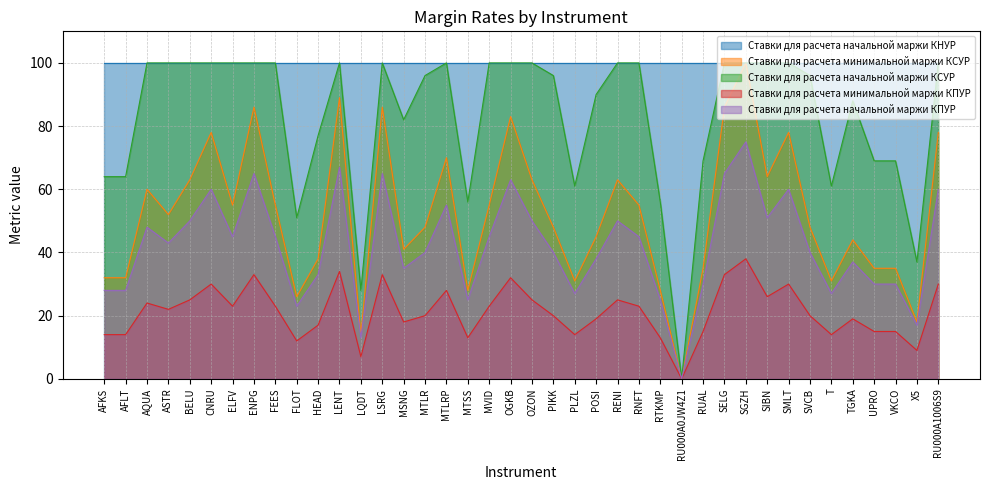

What are all the series names shown in the legend?

Ставки для расчета начальной маржи КНУР, Ставки для расчета минимальной маржи КСУР, Ставки для расчета начальной маржи КСУР, Ставки для расчета минимальной маржи КПУР, Ставки для расчета начальной маржи КПУР